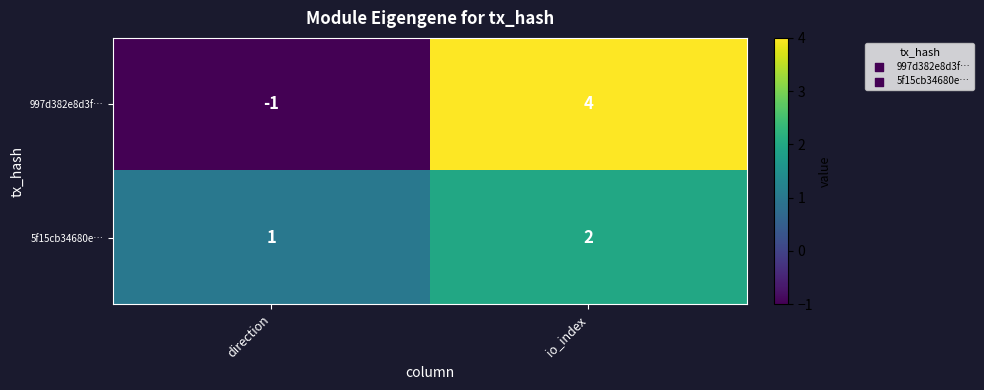

What is the sum of the 5f15cb34680e… values at direction and io_index?

3